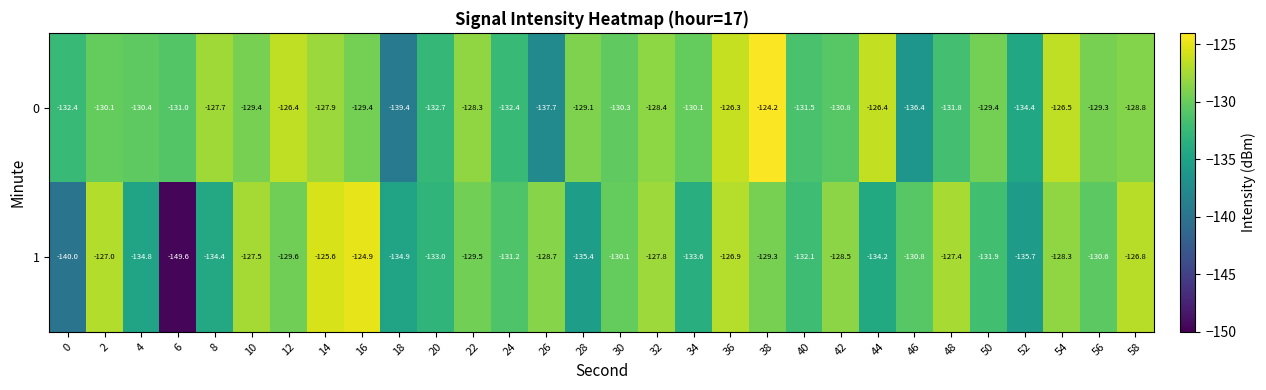

At which category is the sum across all series the highest?

36